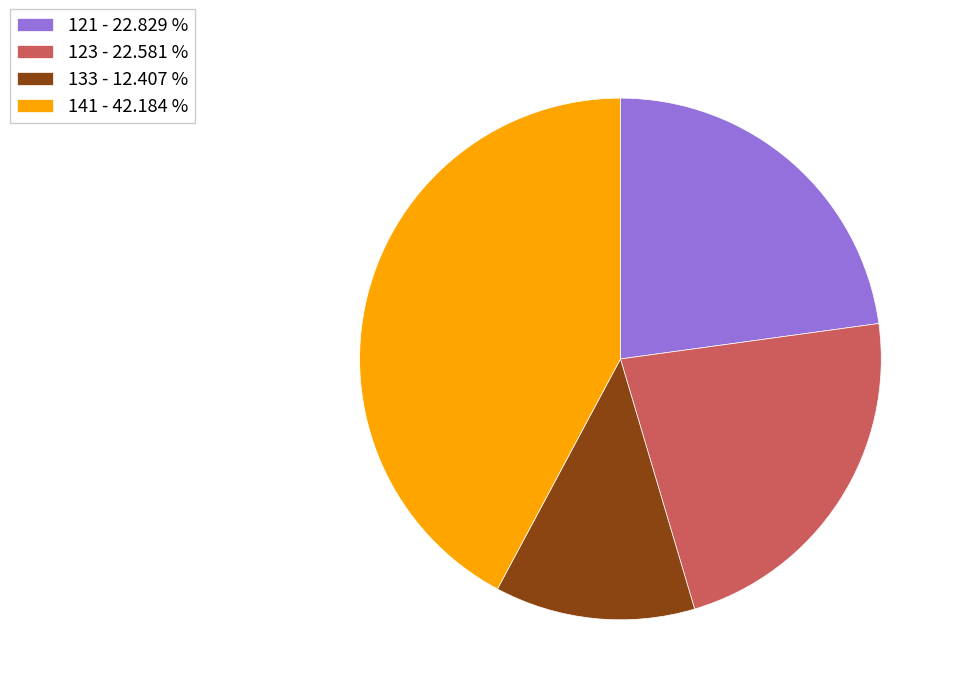

What is the ratio of the value at 121 - 22.829 % to the value at 133 - 12.407 %?

1.8